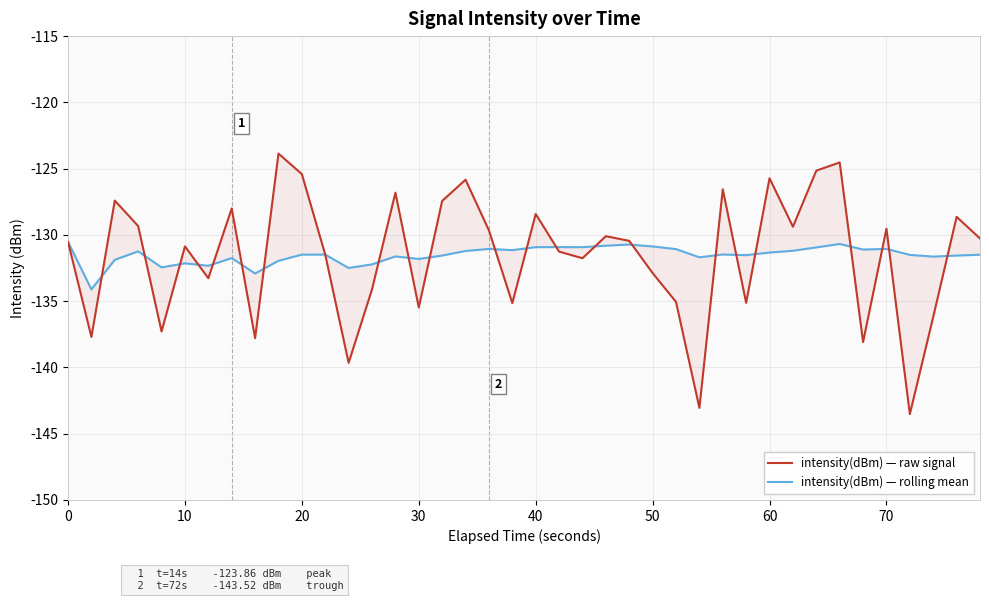

The intensity(dBm) — rolling mean series shows -232.0 at 29. True or false?

False